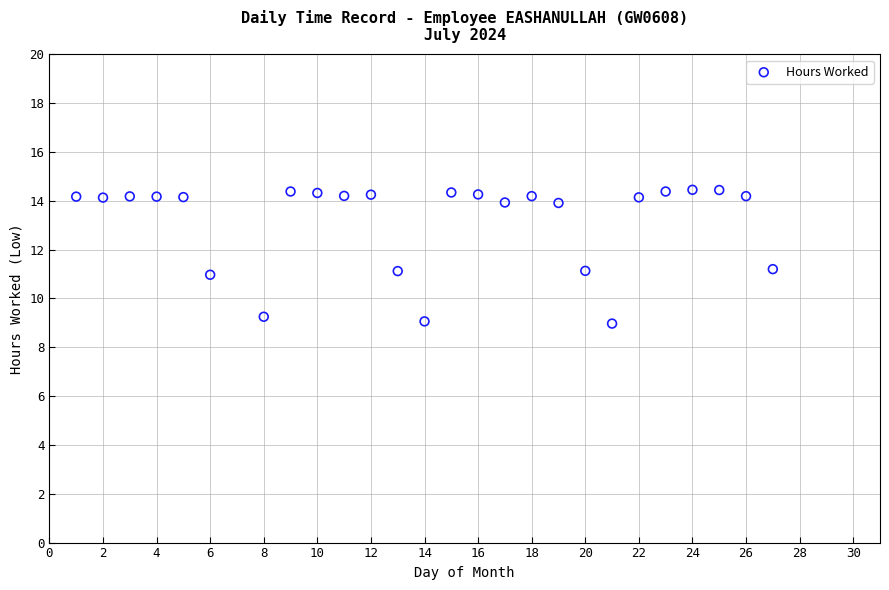

What is the range of Y values (max minus min)?

5.5